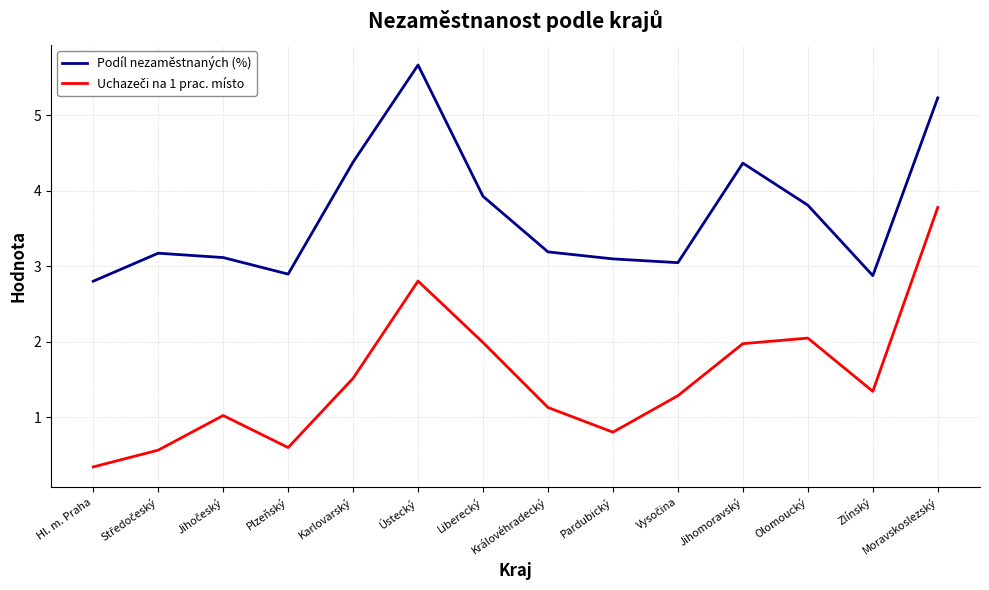

Is it true that Podíl nezaměstnaných (%) equals 4.9 at Hl. m. Praha?

False